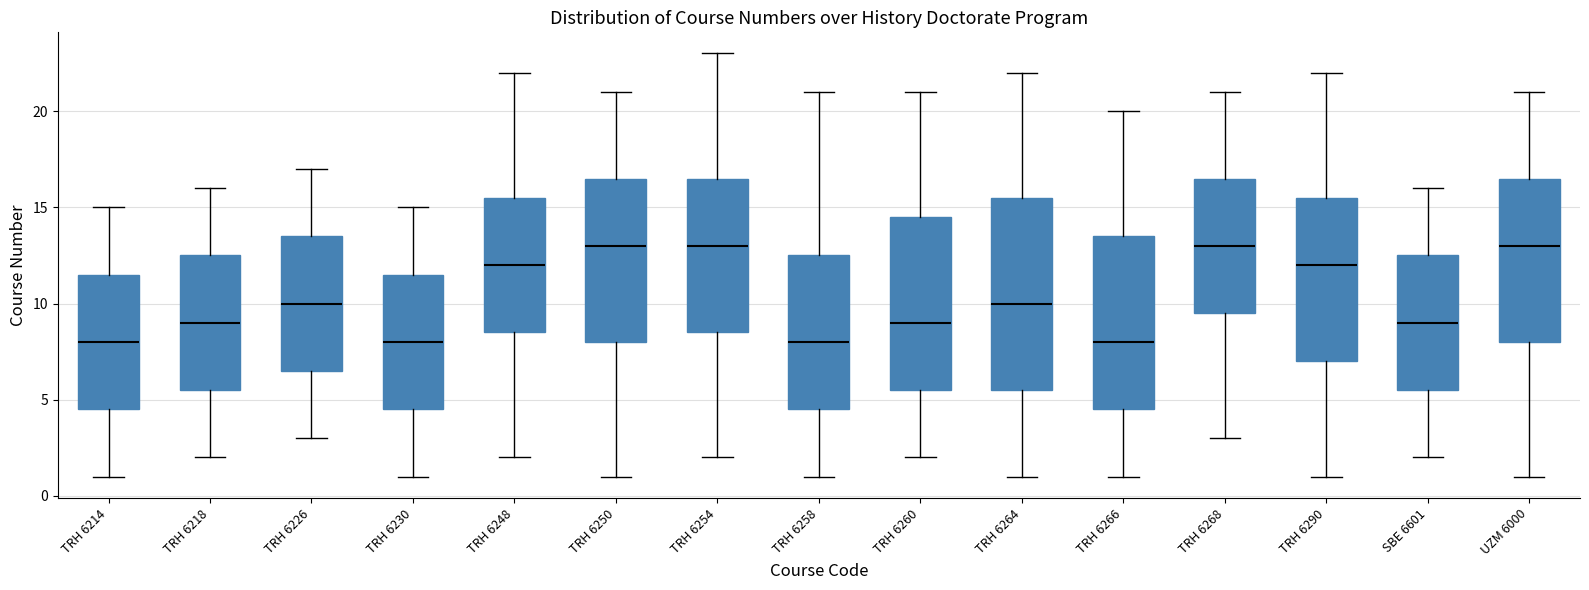

Where does the lower whisker of the box for TRH 6290 end on the y-axis? The values are not printed on the chart, so give them approximately, as read against the axis.

1.0